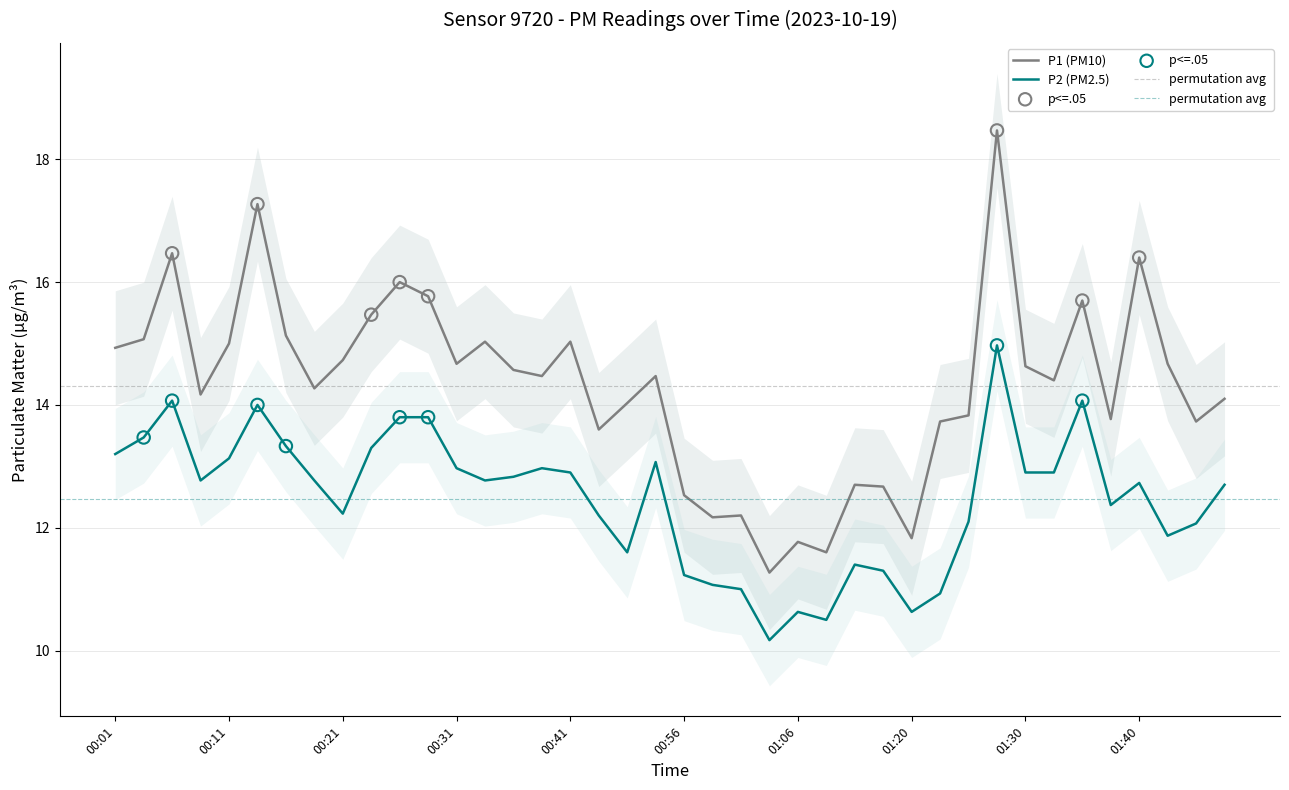

Which series contains the highest Y value?

P1